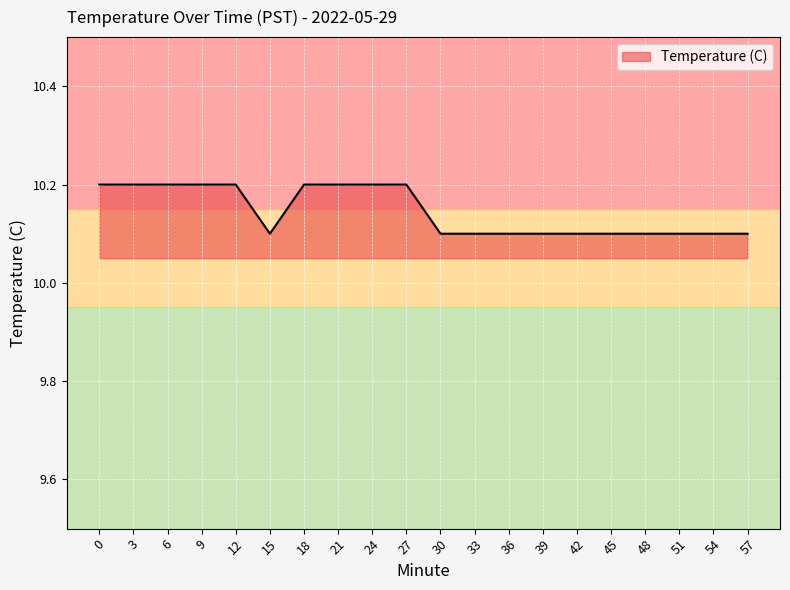

What is the maximum value shown in the chart?

10.2